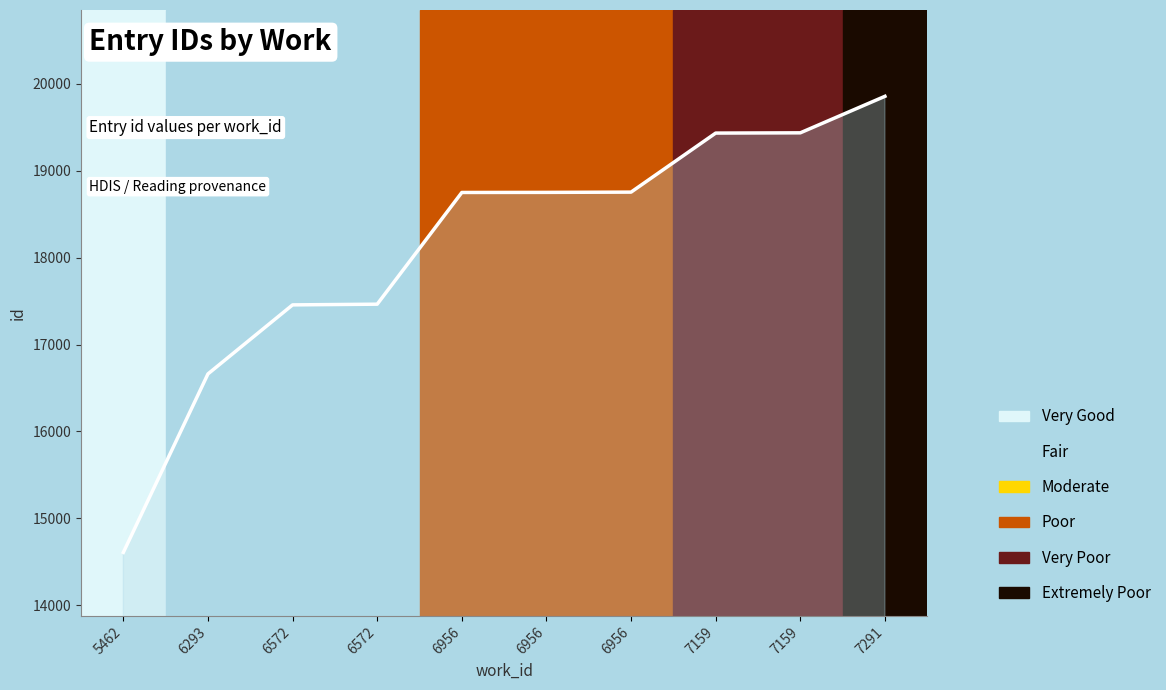

True or false: the data has more than 1 interior local peaks.

False